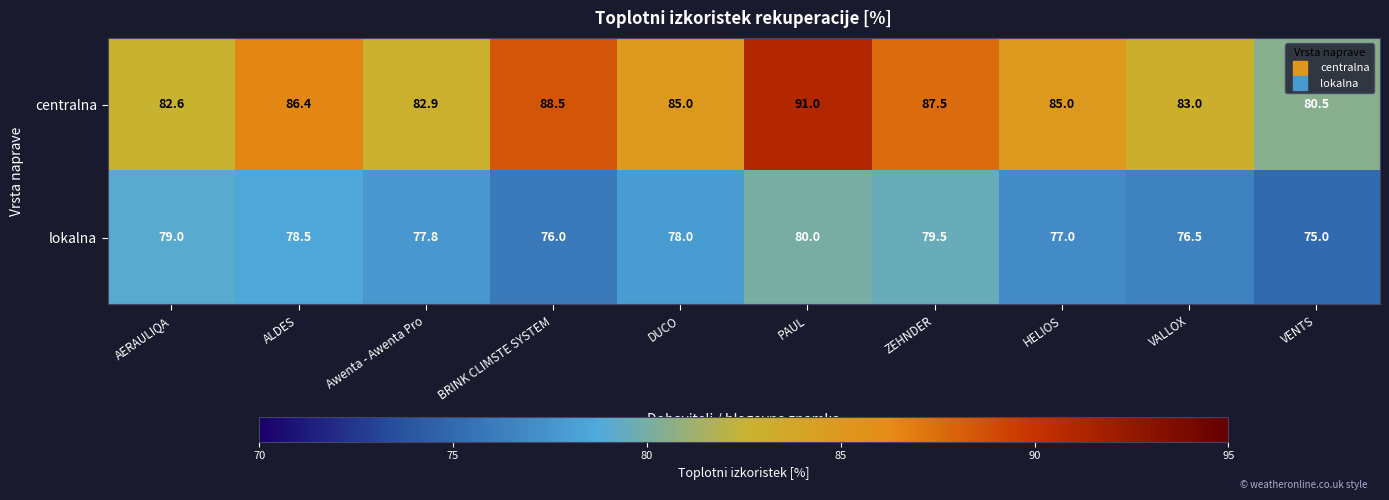

At how many categories does at least one series exceed 84?

6